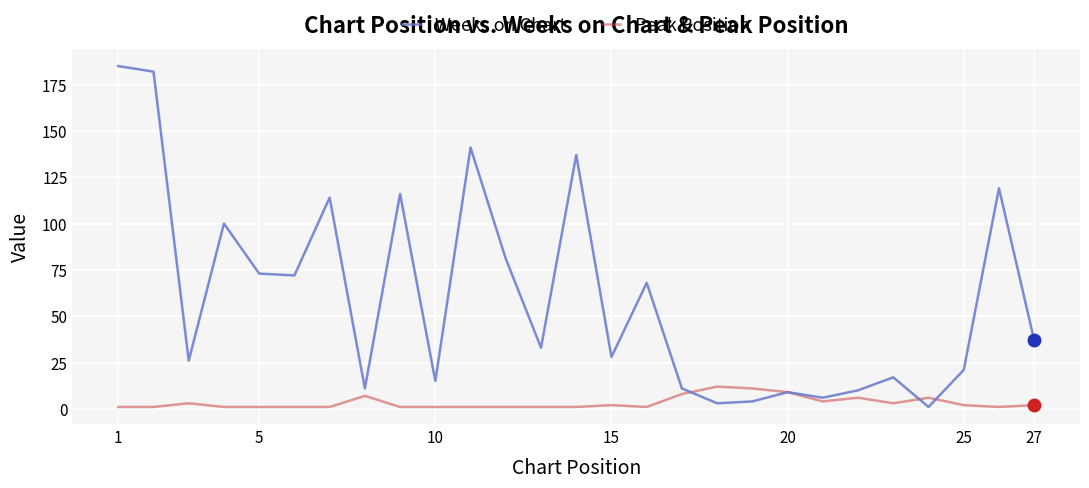

What is the maximum value shown in the chart?

185